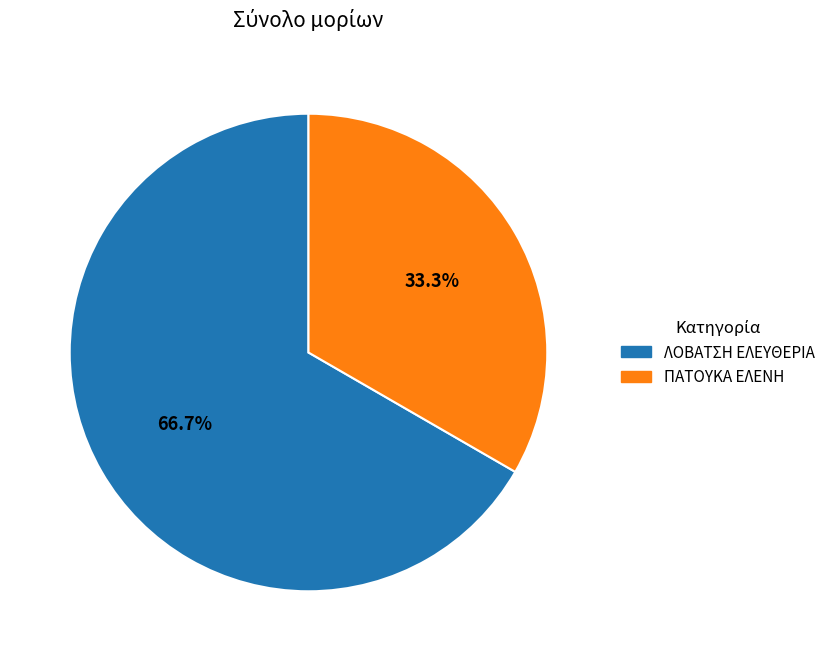

Rank the categories by value from highest to lowest.

ΛΟΒΑΤΣΗ ΕΛΕΥΘΕΡΙΑ, ΠΑΤΟΥΚΑ ΕΛΕΝΗ